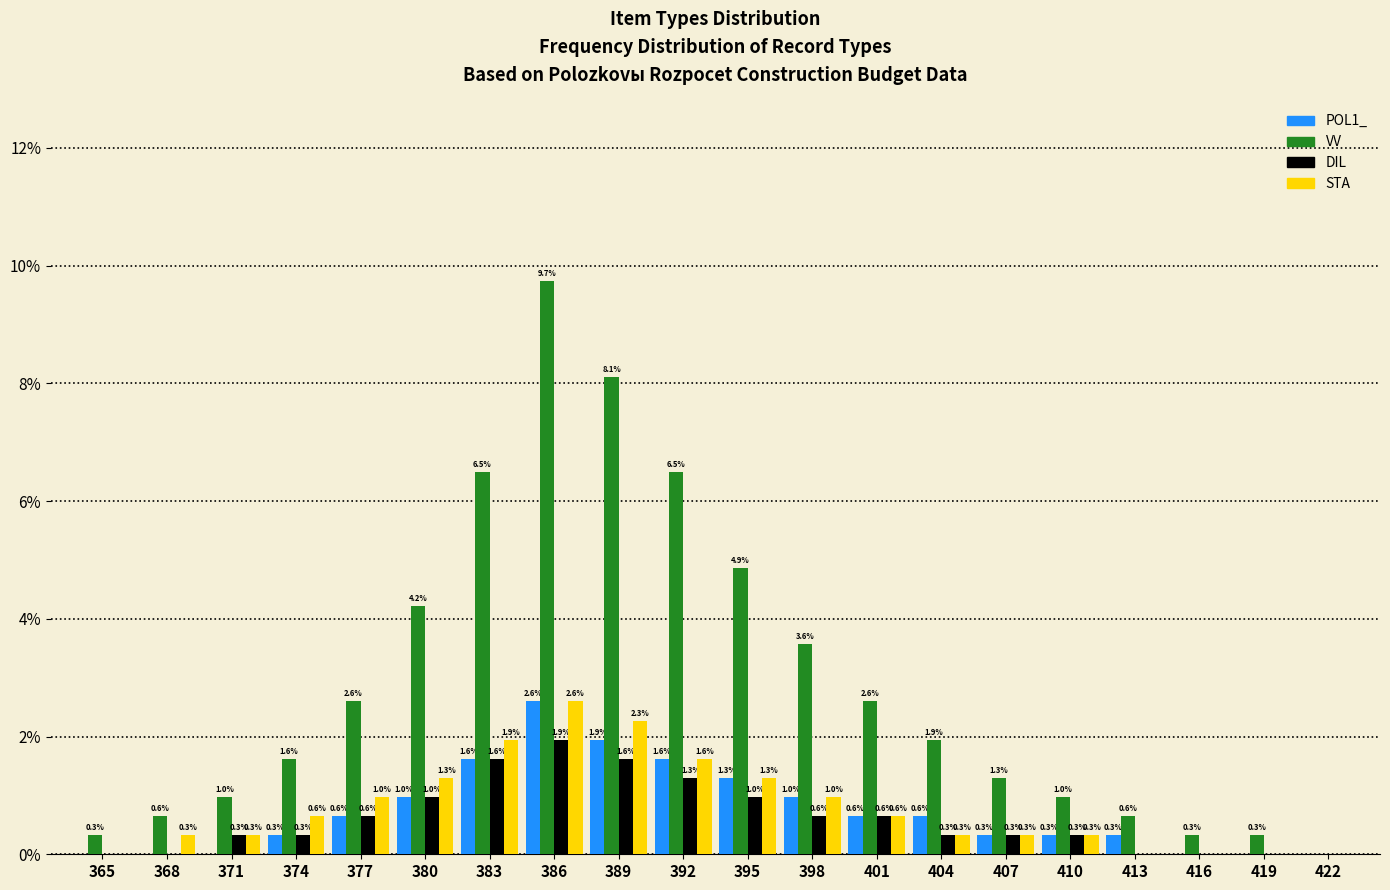

Reading left to right, transcribe all the data shown in this chart.

POL1_: 365=0.0	368=0.0	371=0.0	374=0.3	377=0.6	380=1.0	383=1.6	386=2.6	389=1.9	392=1.6	395=1.3	398=1.0	401=0.6	404=0.6	407=0.3	410=0.3	413=0.3	416=0.0	419=0.0	422=0.0
VV: 365=0.3	368=0.6	371=1.0	374=1.6	377=2.6	380=4.2	383=6.5	386=9.7	389=8.1	392=6.5	395=4.9	398=3.6	401=2.6	404=1.9	407=1.3	410=1.0	413=0.6	416=0.3	419=0.3	422=0.0
DIL: 365=0.0	368=0.0	371=0.3	374=0.3	377=0.6	380=1.0	383=1.6	386=1.9	389=1.6	392=1.3	395=1.0	398=0.6	401=0.6	404=0.3	407=0.3	410=0.3	413=0.0	416=0.0	419=0.0	422=0.0
STA: 365=0.0	368=0.3	371=0.3	374=0.6	377=1.0	380=1.3	383=1.9	386=2.6	389=2.3	392=1.6	395=1.3	398=1.0	401=0.6	404=0.3	407=0.3	410=0.3	413=0.0	416=0.0	419=0.0	422=0.0